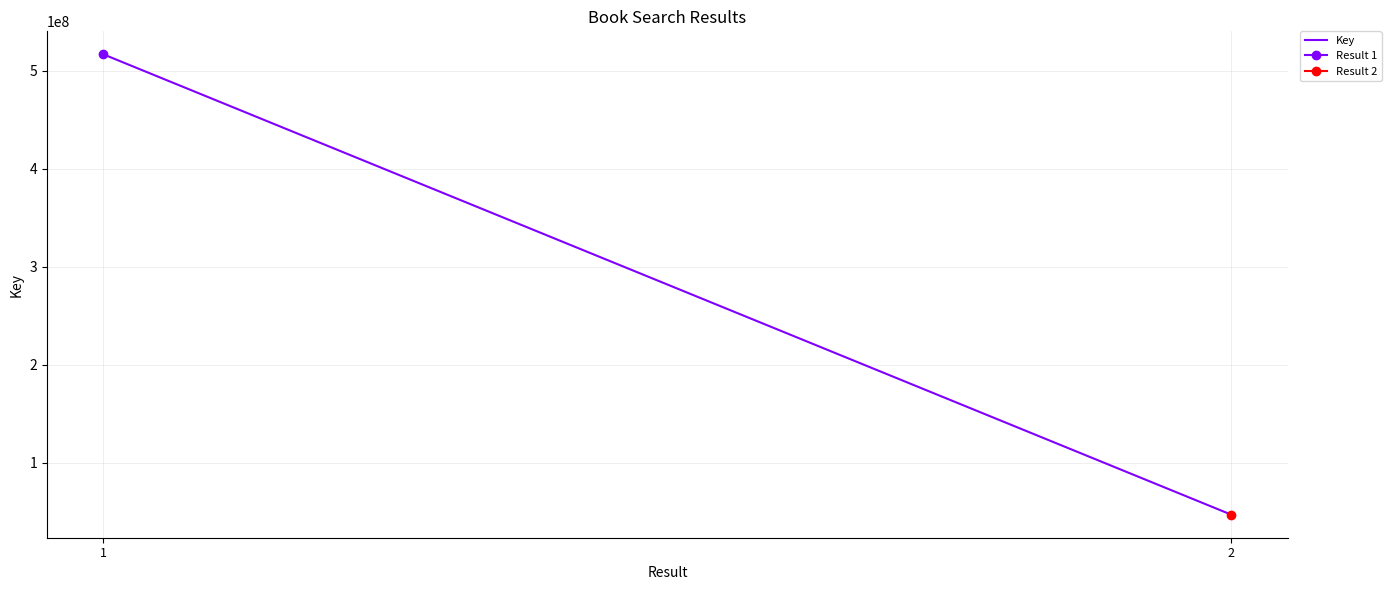

Rank the categories by value from highest to lowest.

1, 2